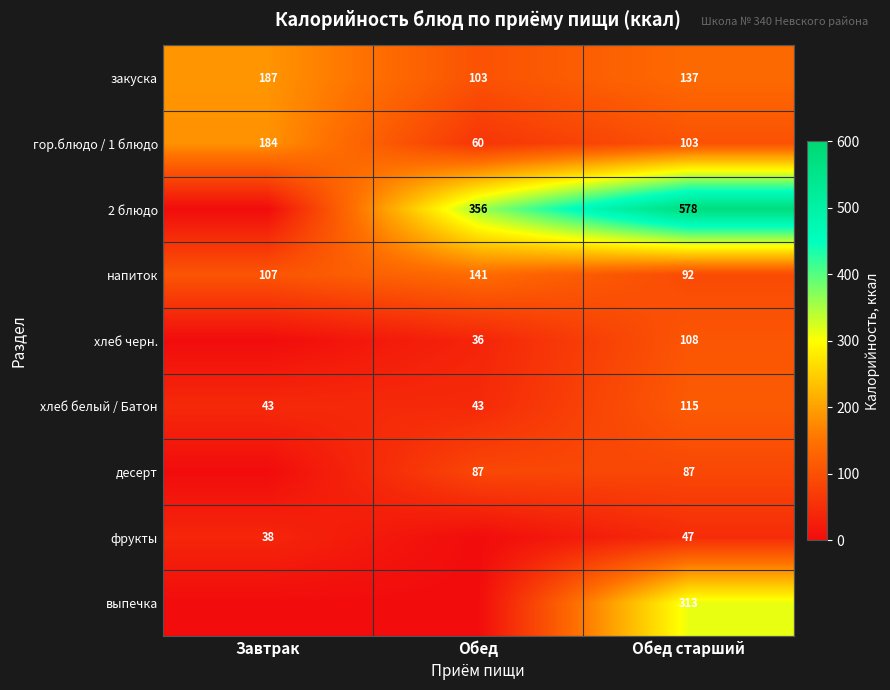

List the labels in order of гор.блюдо / 1 блюдо value, smallest first.

Обед, Обед старший, Завтрак